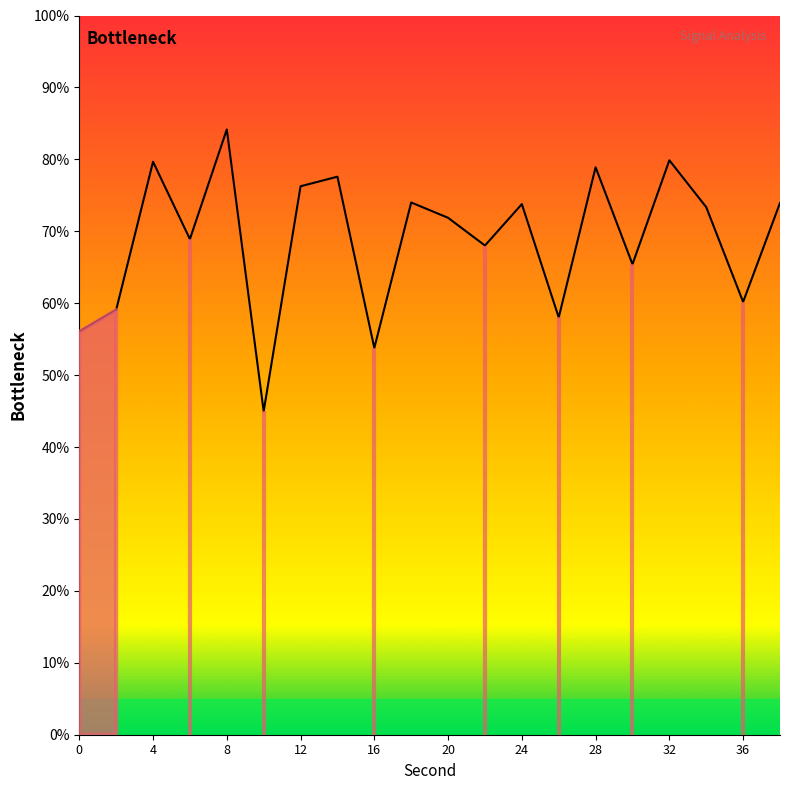

How many categories are shown in the chart?

20